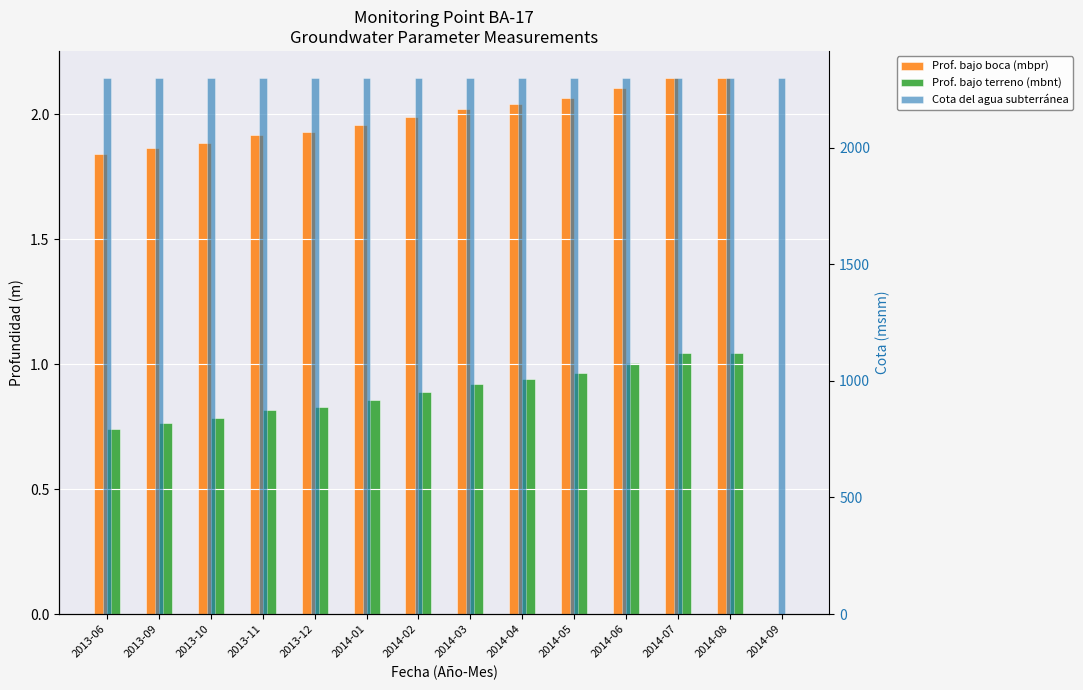

True or false: Prof. bajo boca (mbpr) has a value of 3.4 at 2013-10.

False